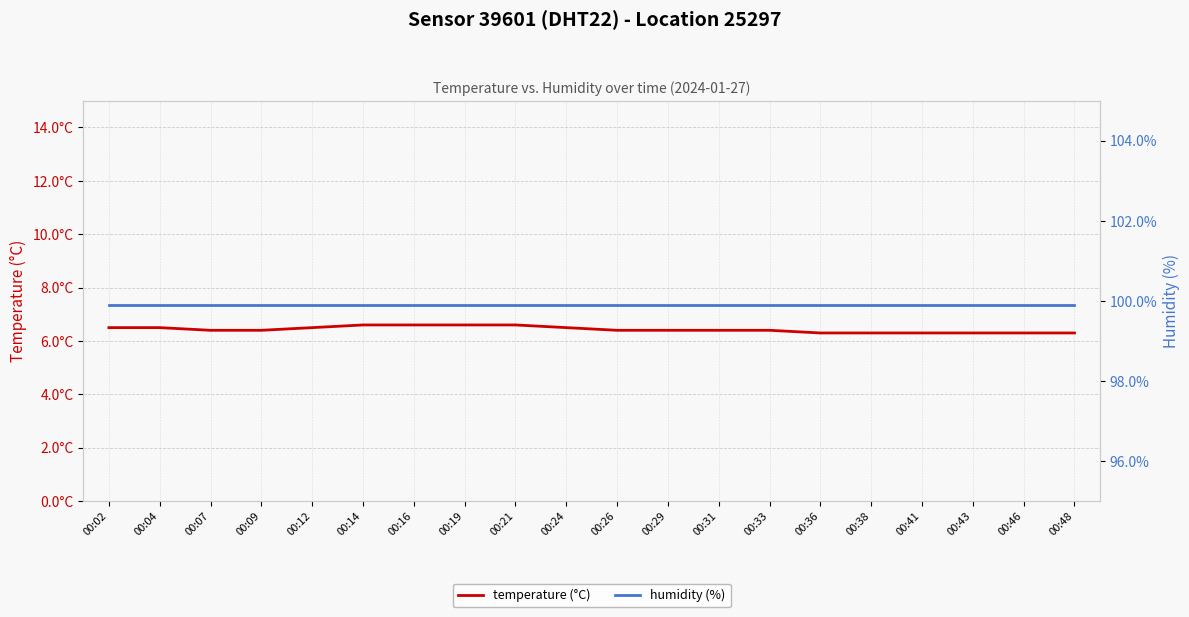

Between 00:33 and 00:09, which is larger?

00:33